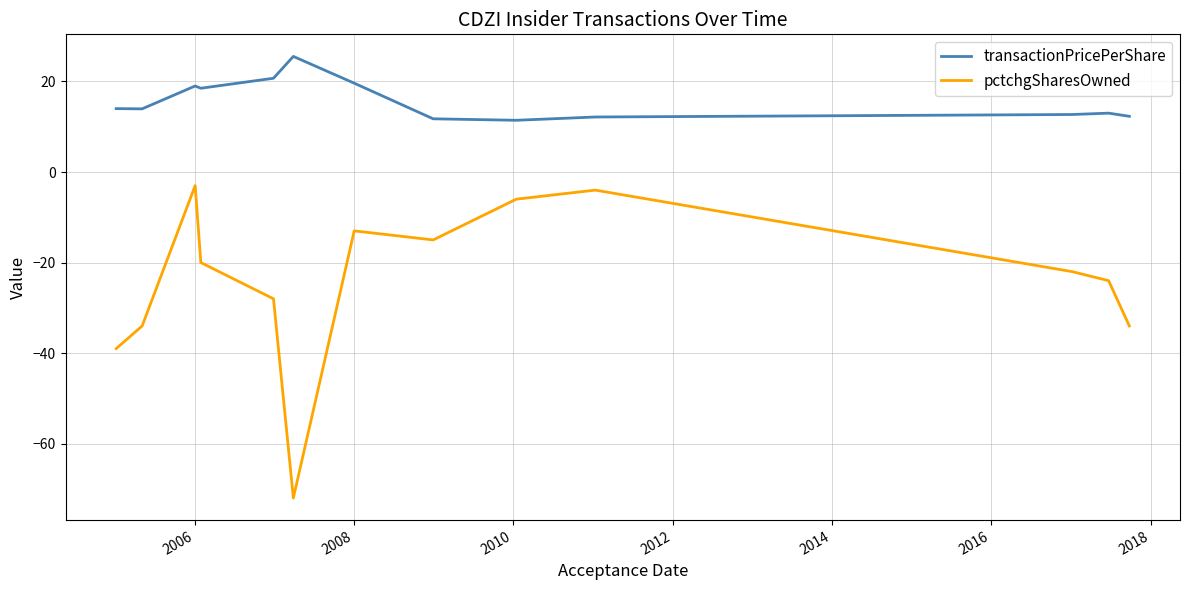

Rank the series by their average value, from lowest to highest.

pctchgSharesOwned, transactionPricePerShare